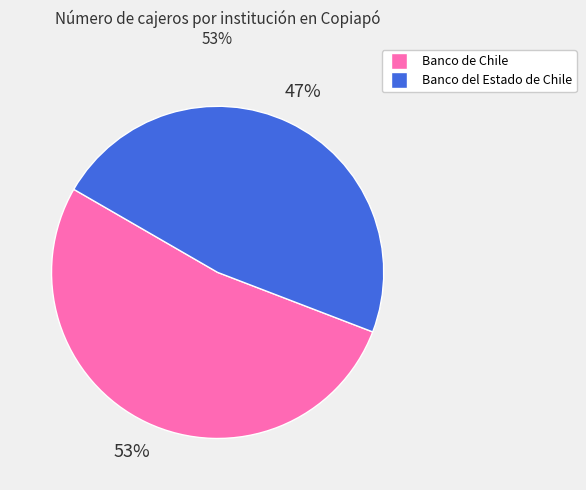

Count the number of slices in the pie.

2